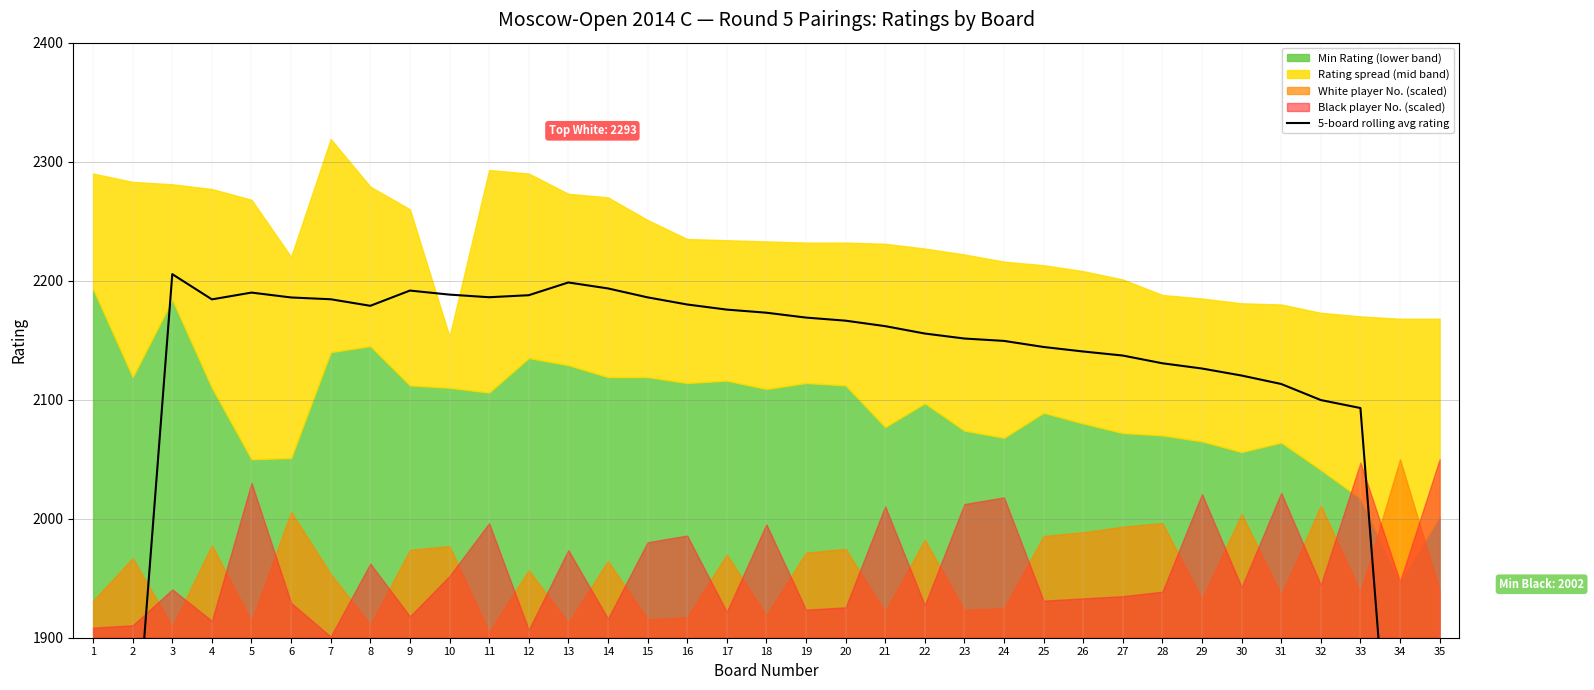

How many values exceed 2166?

18